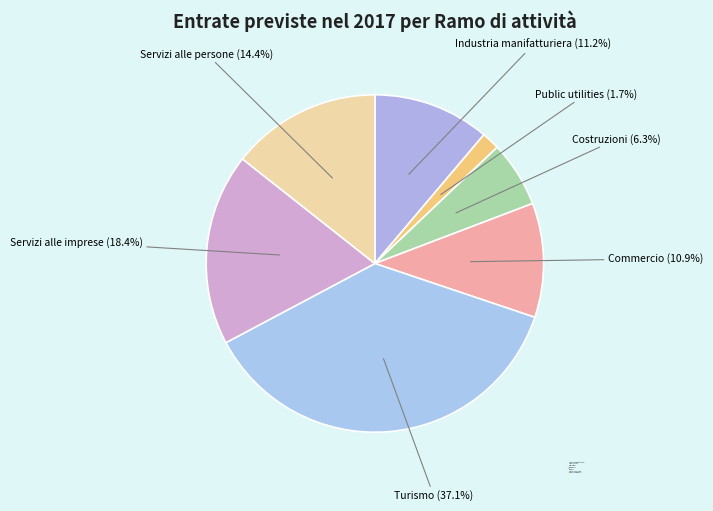

Approximately how many times larger is the value at Industria manifatturiera compared to Servizi alle imprese?

0.6